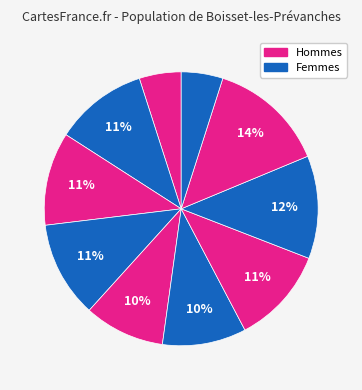

How many slices are in this pie chart?

10